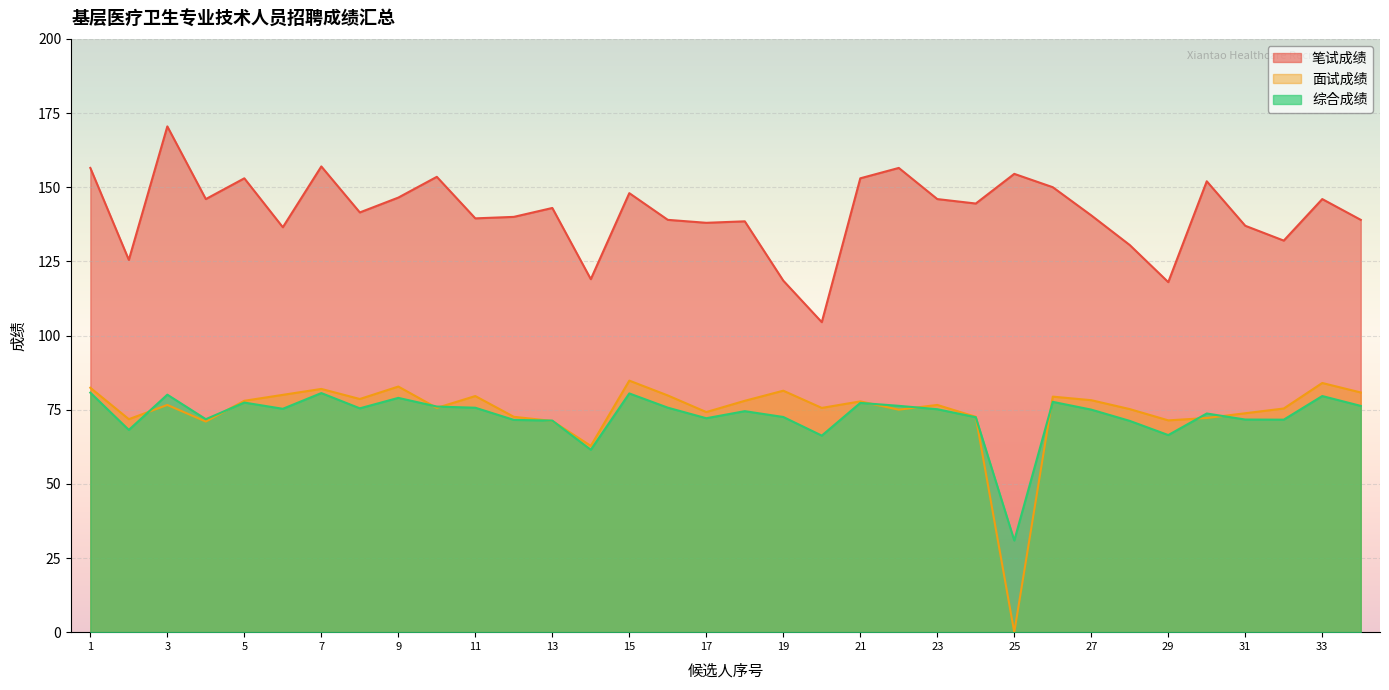

Reading right to left, transcribe all the data shown in this chart.

笔试成绩: 34=139.0	33=146.0	32=132.0	31=137.0	30=152.0	29=118.0	28=130.5	27=140.5	26=150.0	25=154.5	24=144.5	23=146.0	22=156.5	21=153.0	20=104.5	19=118.5	18=138.5	17=138.0	16=139.0	15=148.0	14=119.0	13=143.0	12=140.0	11=139.5	10=153.5	9=146.5	8=141.5	7=157.0	6=136.5	5=153.0	4=146.0	3=170.5	2=125.5	1=156.5
面试成绩: 34=80.8	33=84.0	32=75.4	31=73.8	30=72.2	29=71.4	28=75.2	27=78.2	26=79.4	25=0.0	24=72.6	23=76.6	22=75.0	21=77.8	20=75.6	19=81.4	18=78.0	17=74.2	16=79.8	15=84.8	14=62.8	13=71.2	12=72.6	11=79.6	10=75.6	9=82.8	8=78.6	7=82.0	6=80.0	5=78.0	4=71.0	3=76.6	2=71.8	1=82.4
综合成绩: 34=76.3	33=79.6	32=71.6	31=71.7	30=73.7	29=66.4	28=71.2	27=75.0	26=77.6	25=30.9	24=72.5	23=75.2	22=76.3	21=77.3	20=66.3	19=72.5	18=74.5	17=72.1	16=75.7	15=80.5	14=61.5	13=71.3	12=71.6	11=75.7	10=76.1	9=79.0	8=75.5	7=80.6	6=75.3	5=77.4	4=71.8	3=80.1	2=68.2	1=80.7